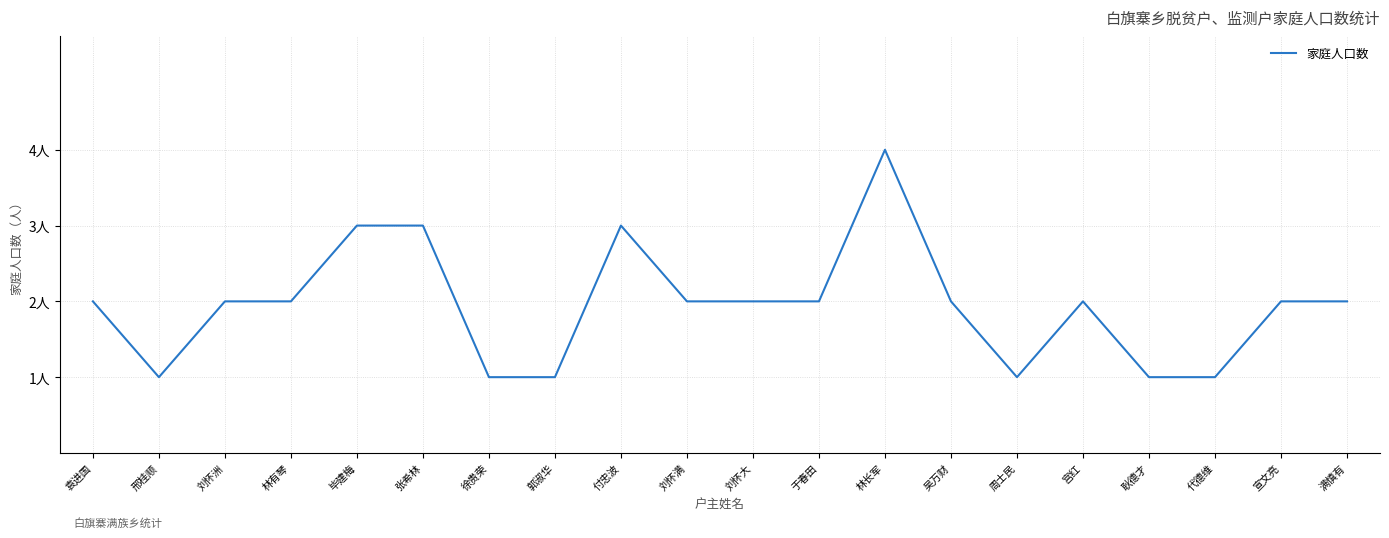

What is the maximum value shown in the chart?

4